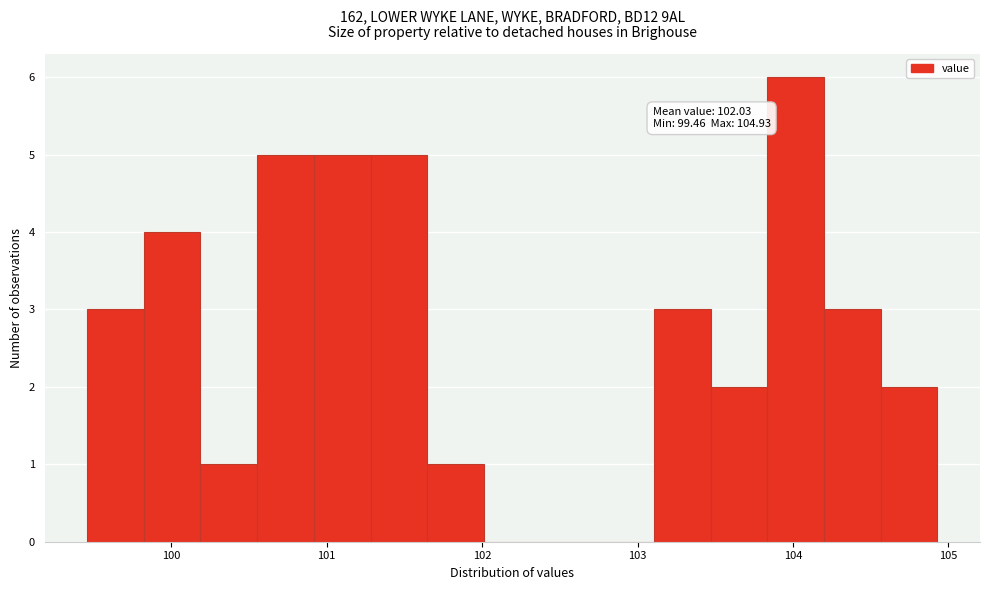

Read against the x-axis, roughly where is the centre of the tallest bar?

104.0